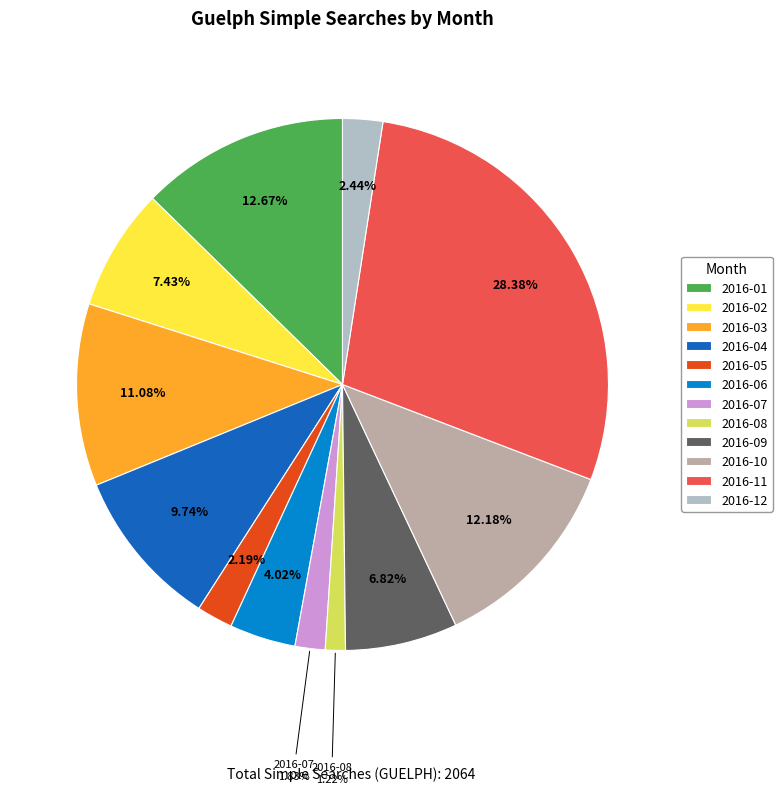

What is the largest slice in the pie chart?

2016-11